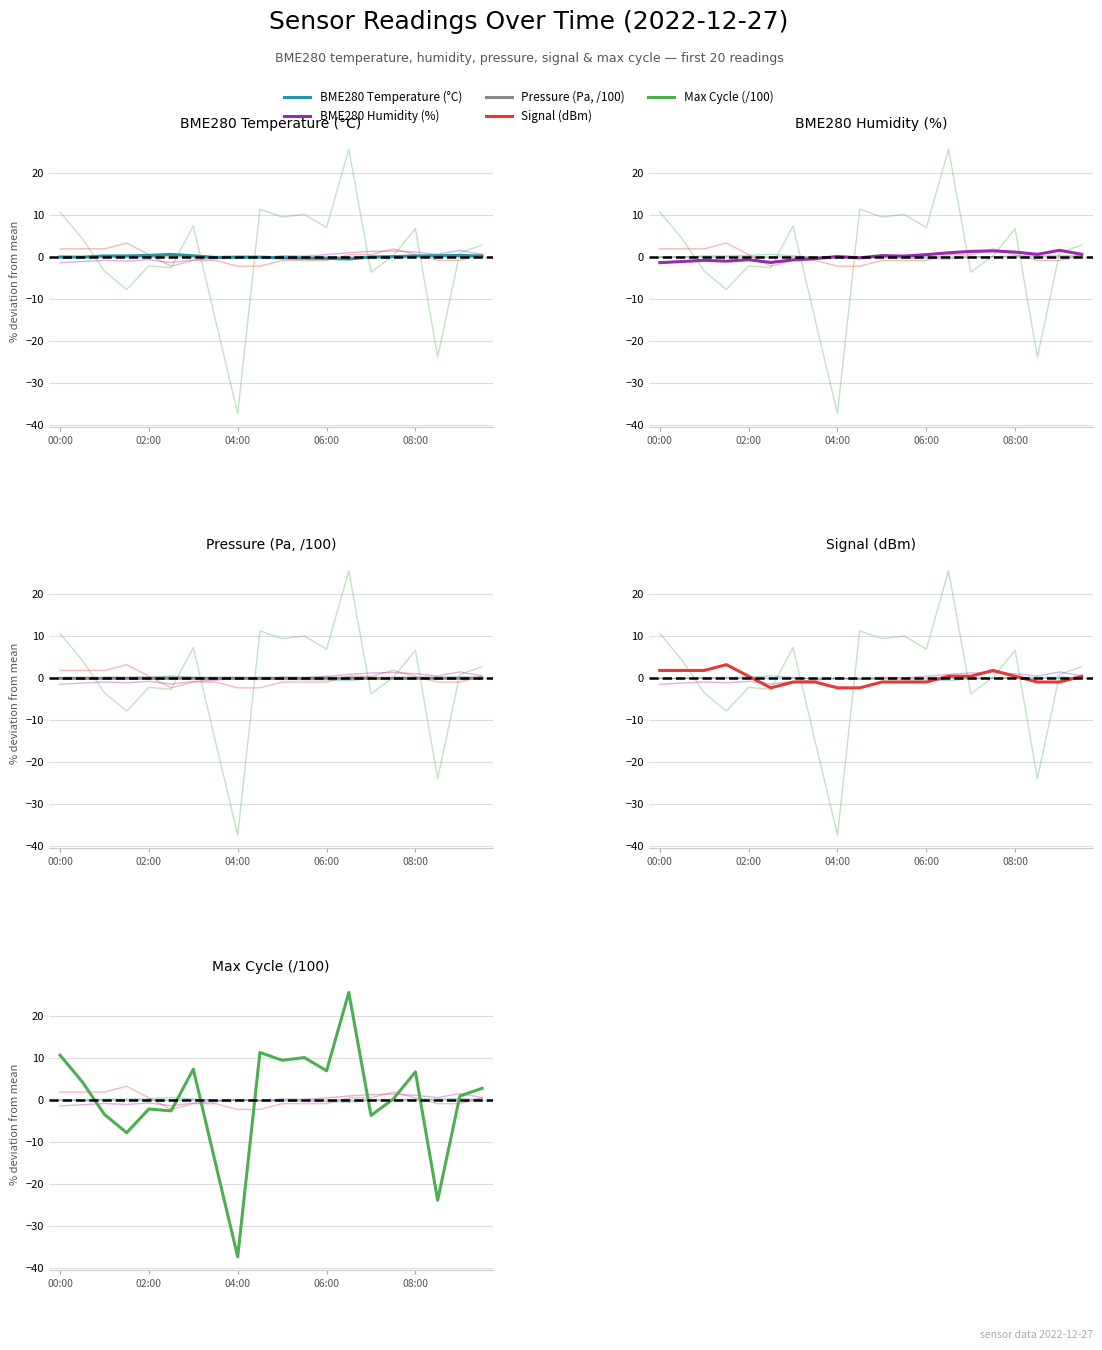

Does the chart have visible grid lines?

Yes